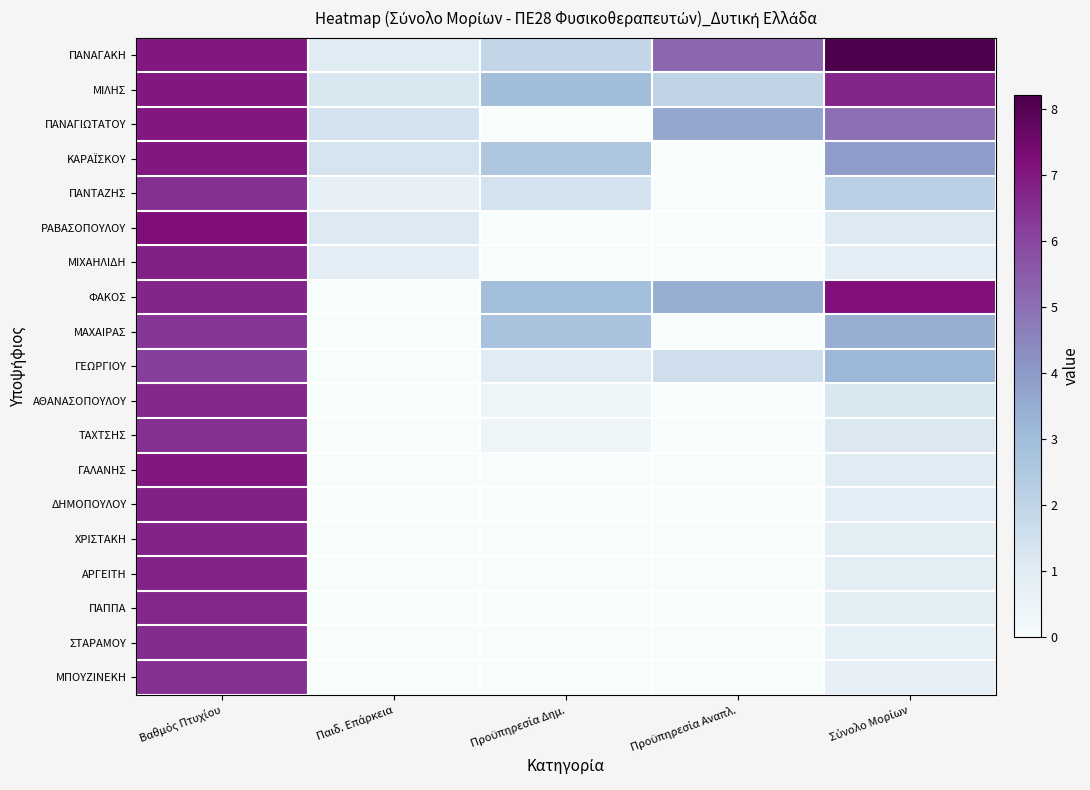

List the series in order of their peak value, highest first.

ΠΑΝΑΓΑΚΗ, ΡΑΒΑΣΟΠΟΥΛΟΥ, ΦΑΚΟΣ, ΜΙΛΗΣ, ΠΑΝΑΓΙΩΤΑΤΟΥ, ΚΑΡΑΪΣΚΟΥ, ΓΑΛΑΝΗΣ, ΜΙΧΑΗΛΙΔΗ, ΔΗΜΟΠΟΥΛΟΥ, ΧΡΙΣΤΑΚΗ, ΑΡΓΕΙΤΗ, ΠΑΠΠΑ, ΑΘΑΝΑΣΟΠΟΥΛΟΥ, ΣΤΑΡΑΜΟΥ, ΤΑΧΤΣΗΣ, ΠΑΝΤΑΖΗΣ, ΜΠΟΥΖΙΝΕΚΗ, ΜΑΧΑΙΡΑΣ, ΓΕΩΡΓΙΟΥ